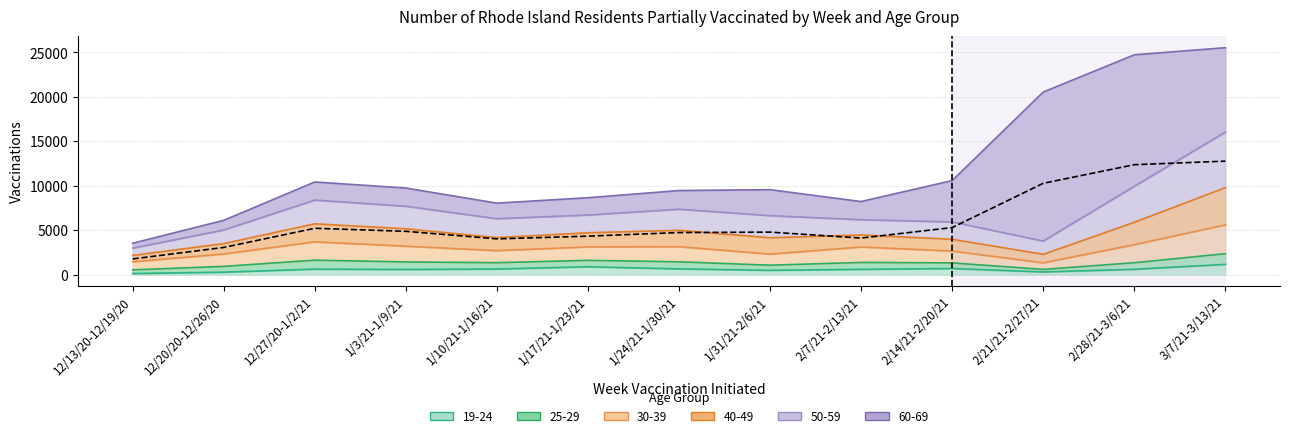

At which label does 30-39 first exceed 3106?

12/27/20-1/2/21